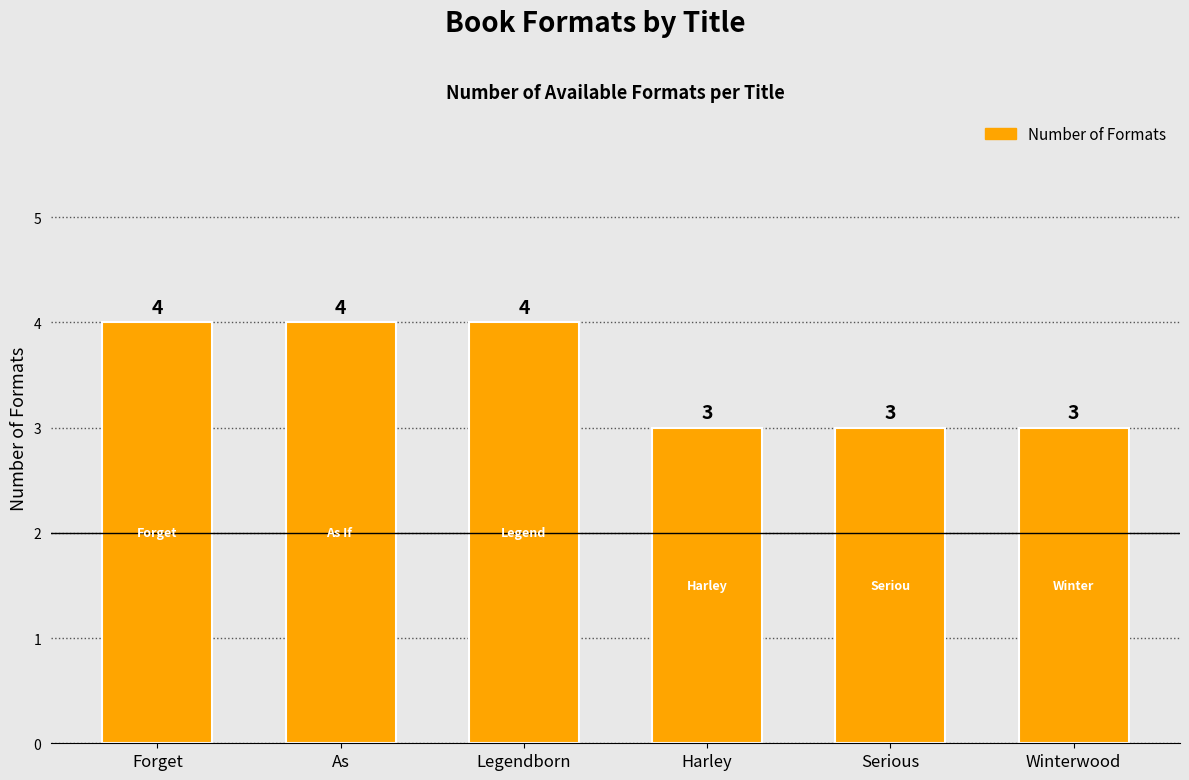

What is the sum of the values at Forget and Winterwood?

7